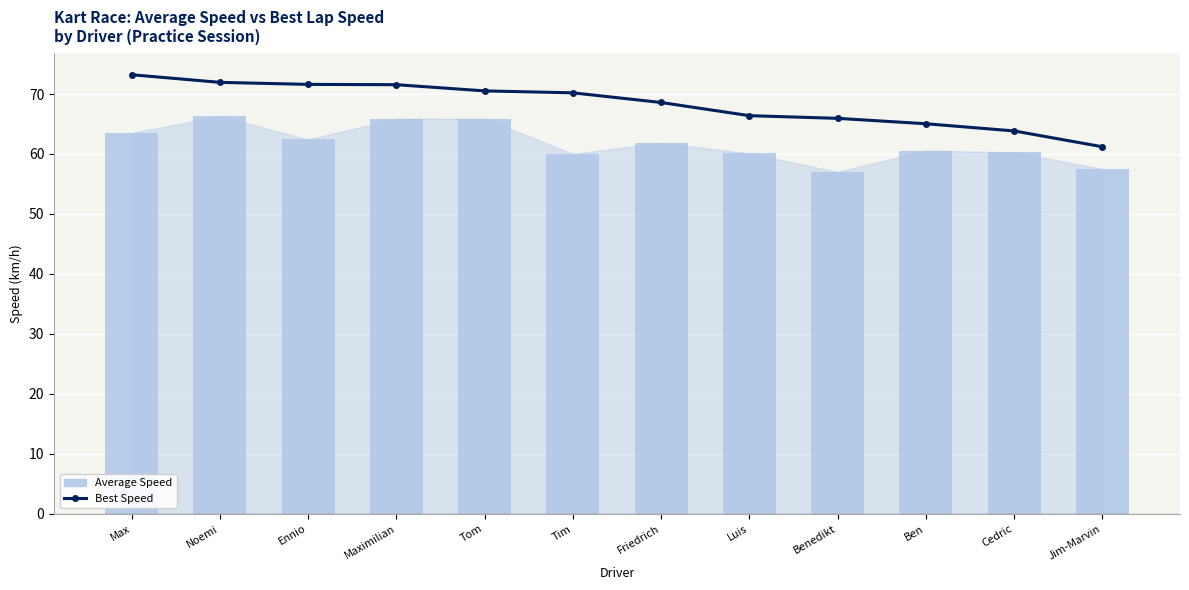

Is it true that Best Speed equals 65.0 at Ben?

True